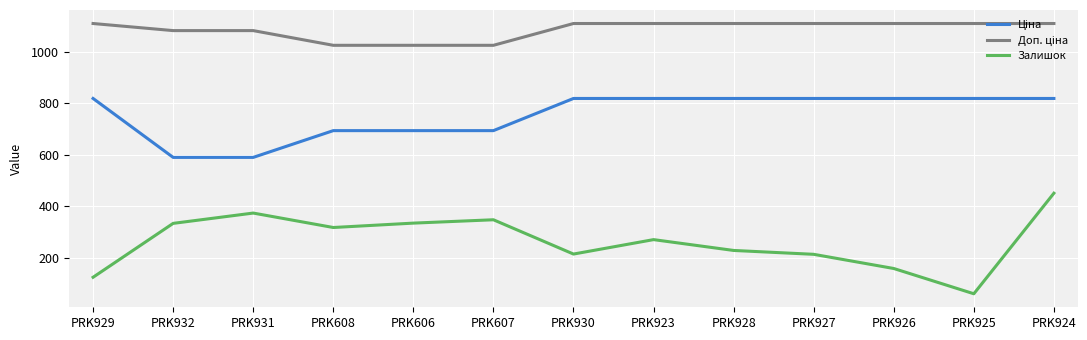

At which category is the sum across all series the highest?

PRK924